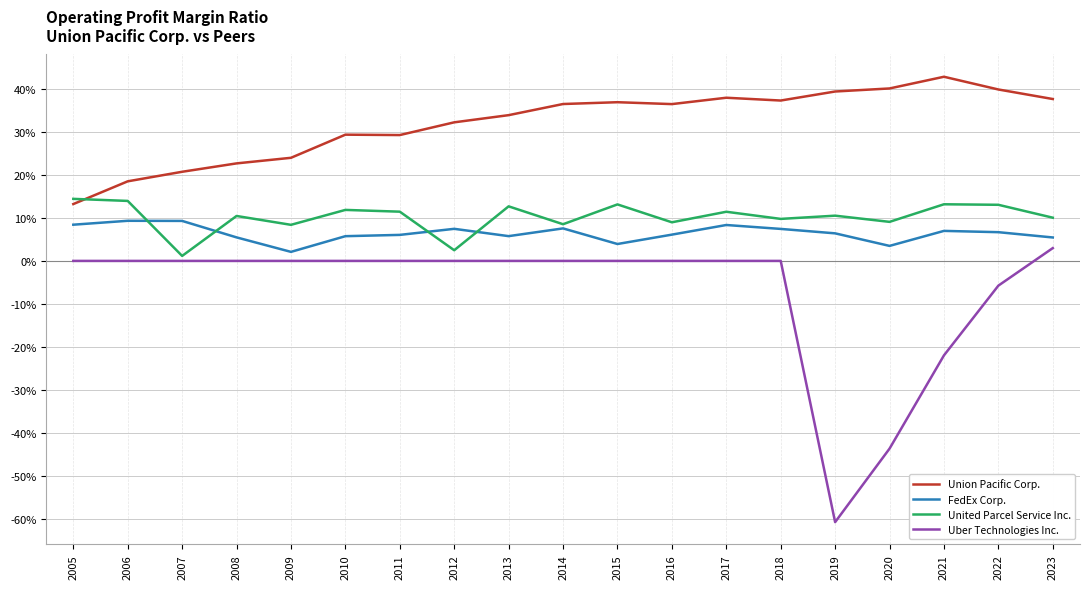

What is the difference between the maximum and minimum values in the Uber Technologies Inc. series?

0.6